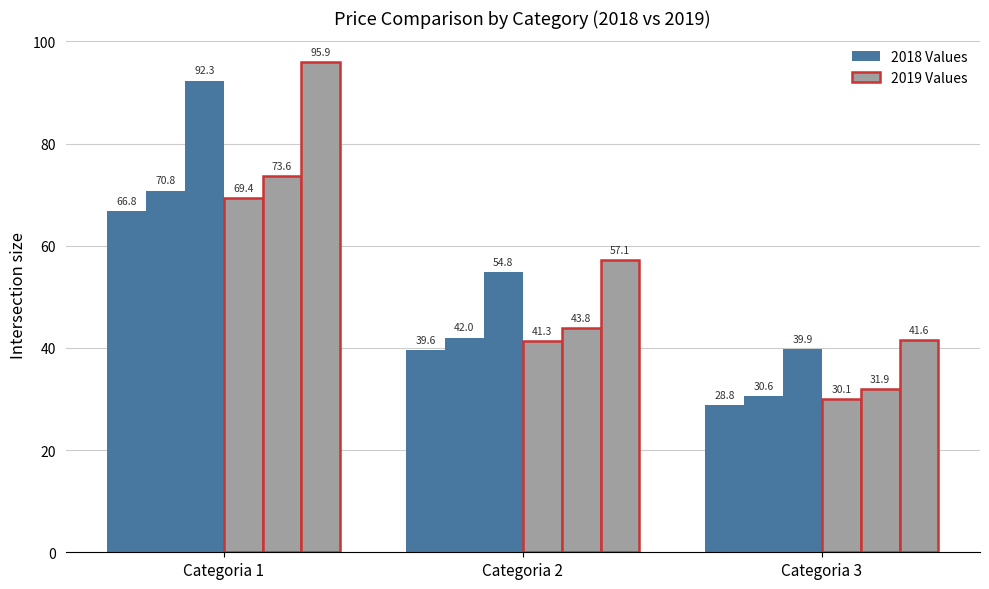

Does the chart contain any negative values?

No